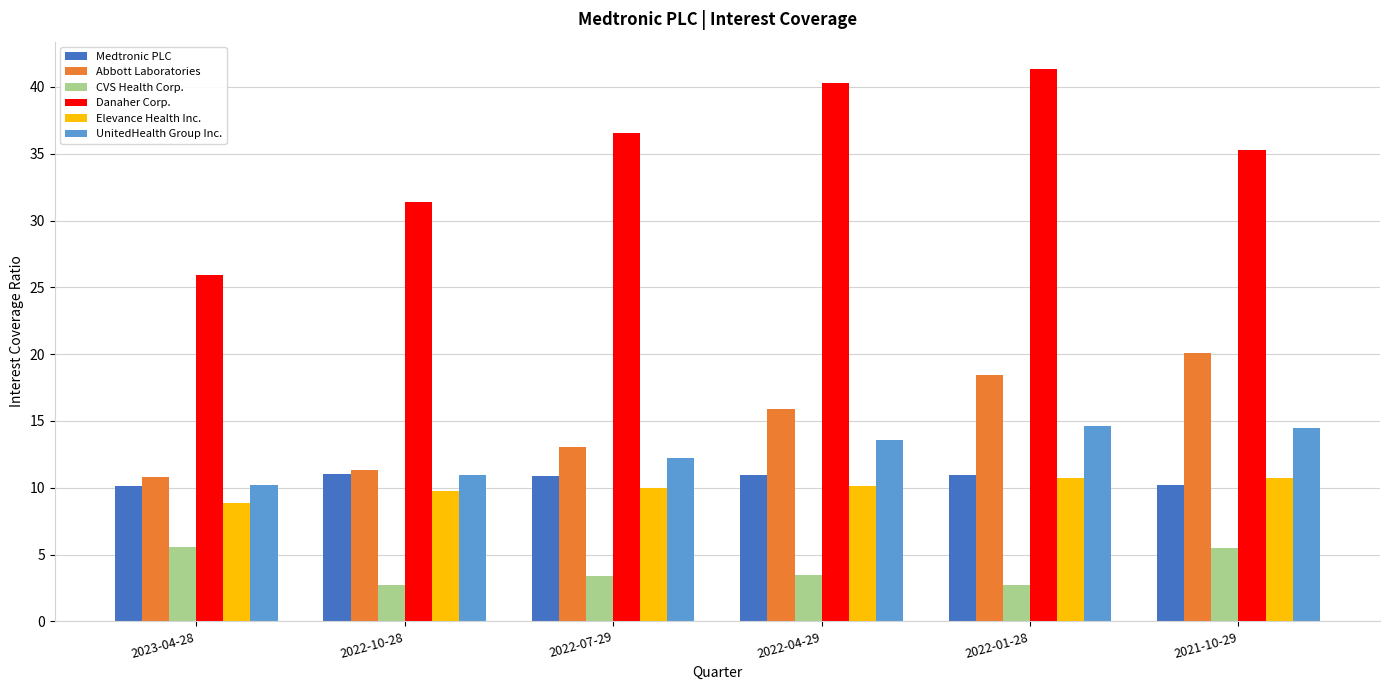

What is the value of the CVS Health Corp. bar at the 3rd from the left?

3.4